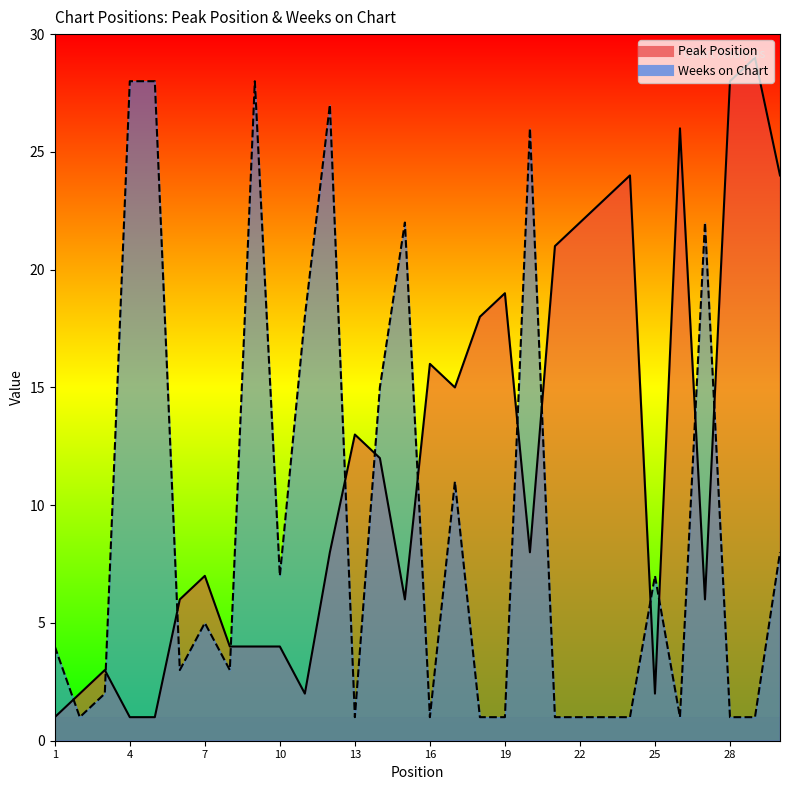

At which label does Peak Position first exceed 8?

13